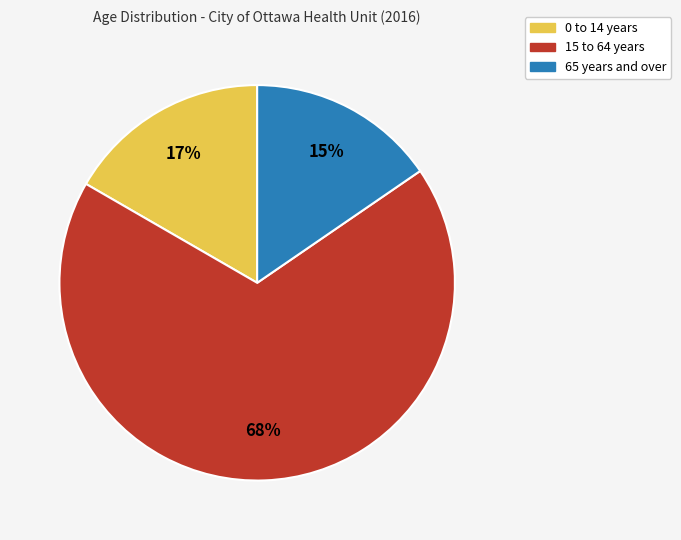

Is it true that 15 to 64 years is 81% of the pie?

False